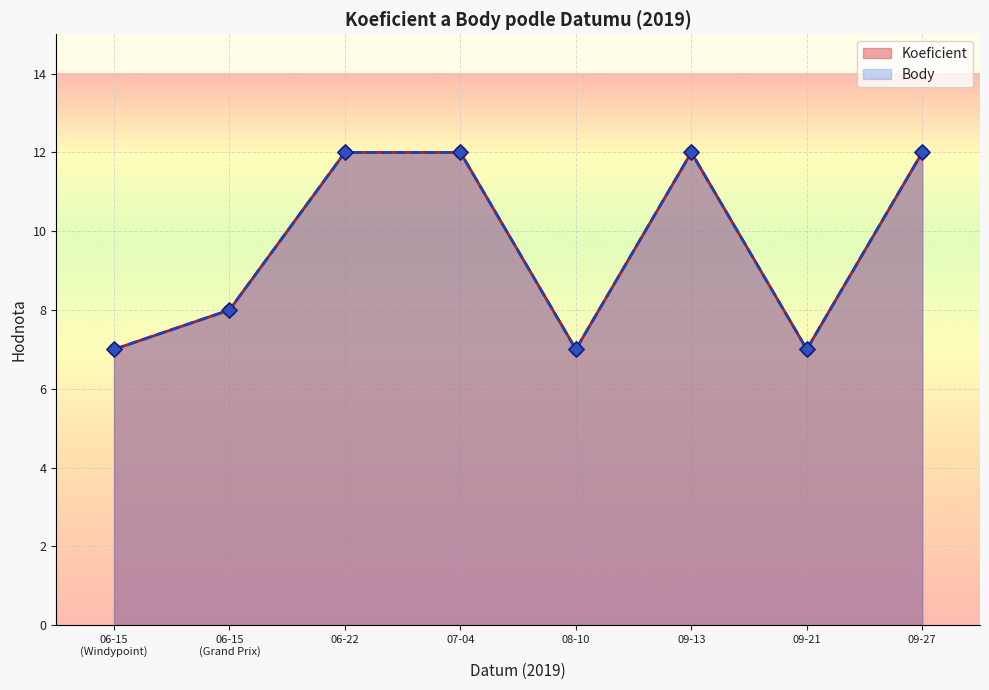

At how many categories does at least one series exceed 9?

4